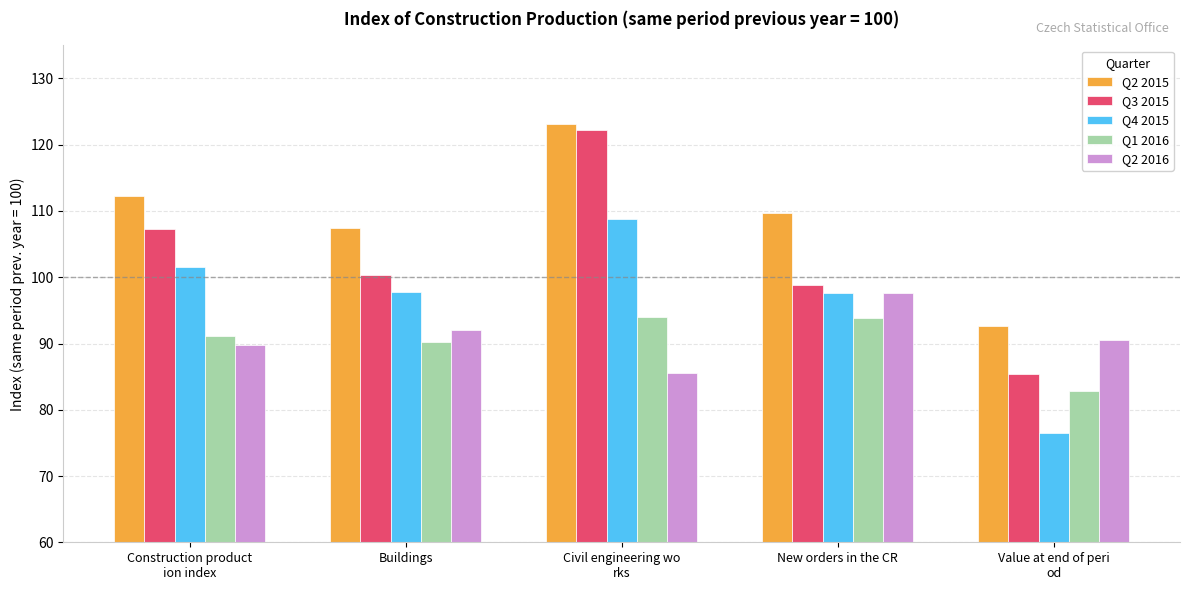

What is the difference between the second highest and minimum values in the Q1 2016 series?

11.1